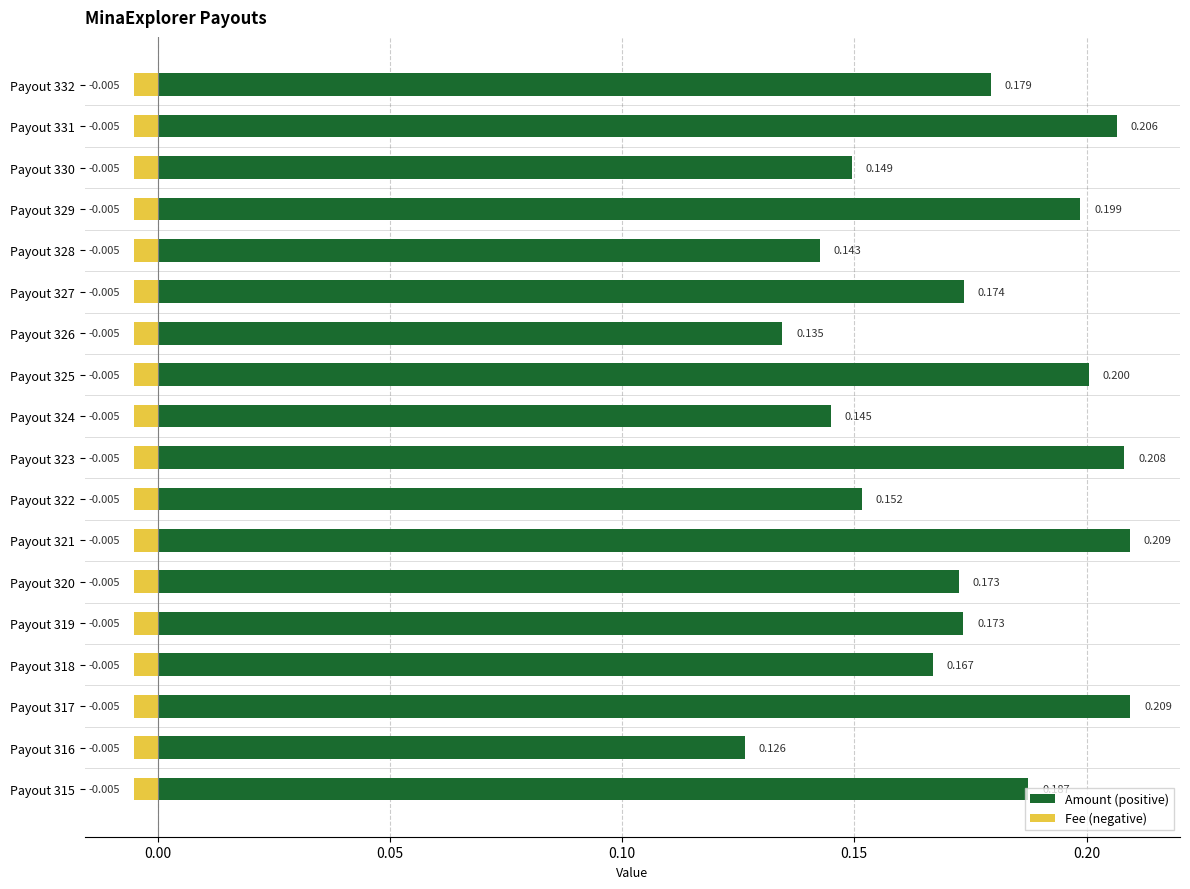

How many groups of bars are there?

18